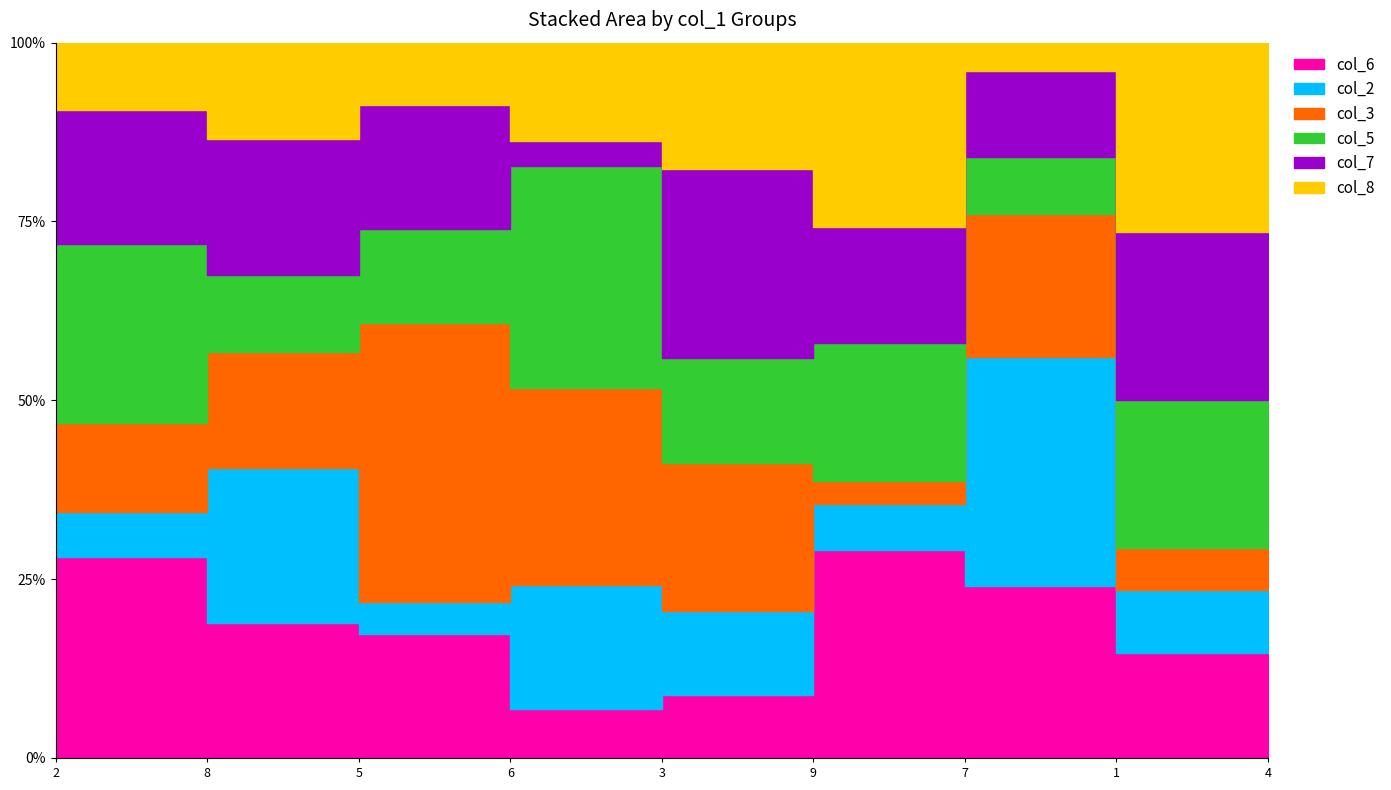

How many series are shown in this chart?

6